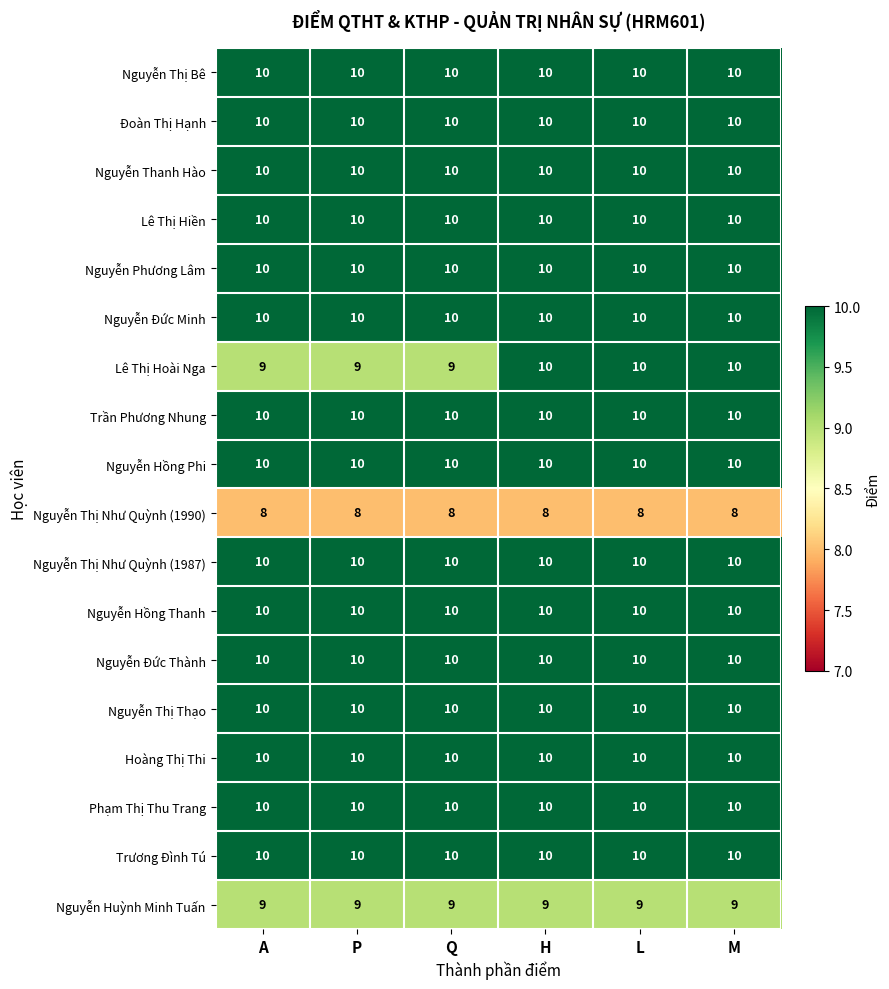

What is the sum of the Nguyễn Thanh Hào values at A and P?

20